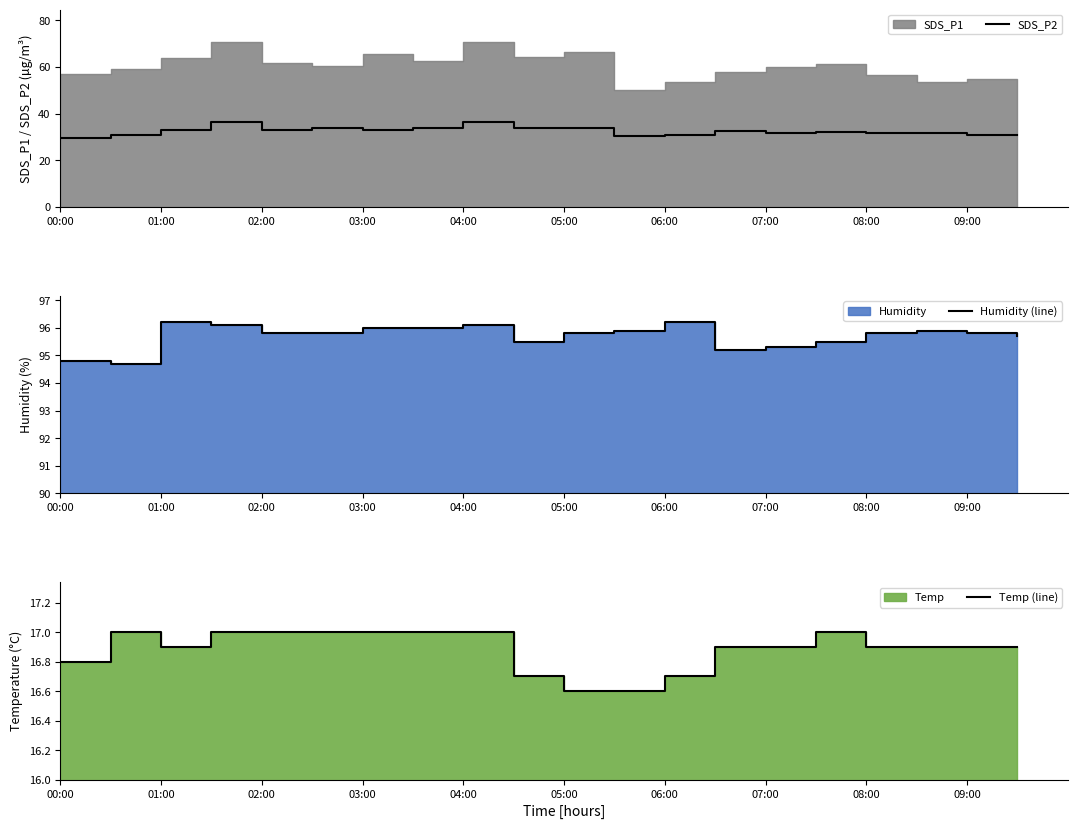

The SDS_P2 series shows 33.1 at 03:00. True or false?

True